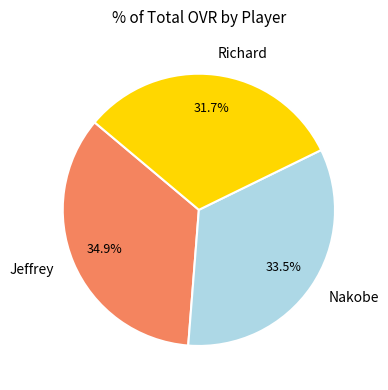

What is the ratio of the value at Jeffrey to the value at Richard?

1.1